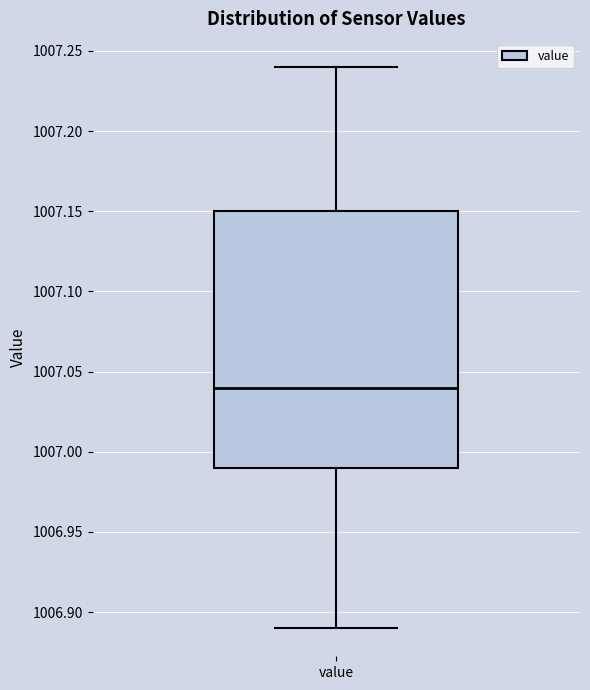

Read this box plot against the y-axis: the position of the median line, the range covered by the box, and the ends of both whiskers. The values are not printed on the chart, so give them approximately, as read against the axis.

median 1007.04, box 1006.99 to 1007.15, whiskers 1006.89 to 1007.24